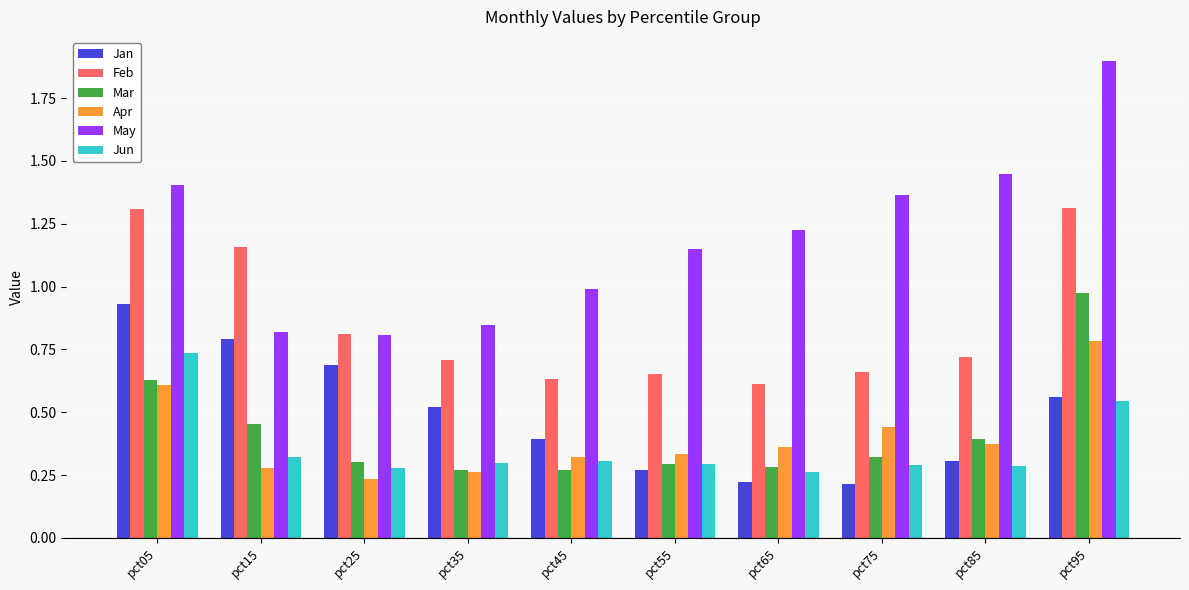

Where is Feb nearest to the value 0?

pct65